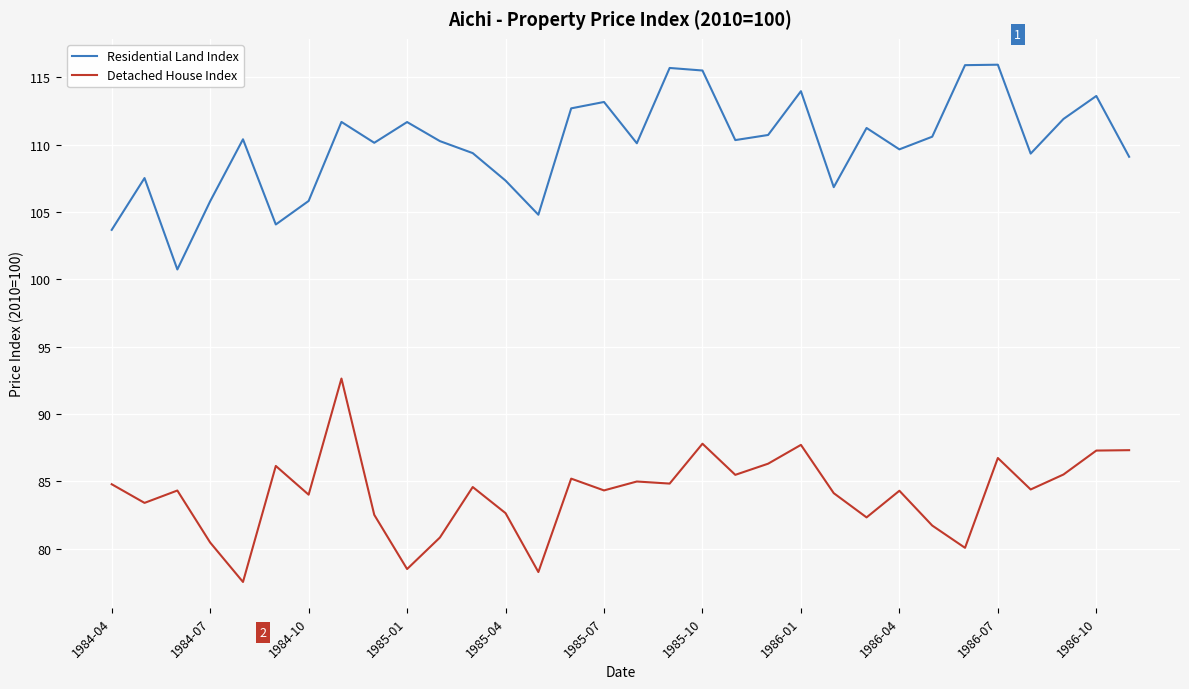

True or false: Detached House Index and Residential Land Index cross at least once.

False